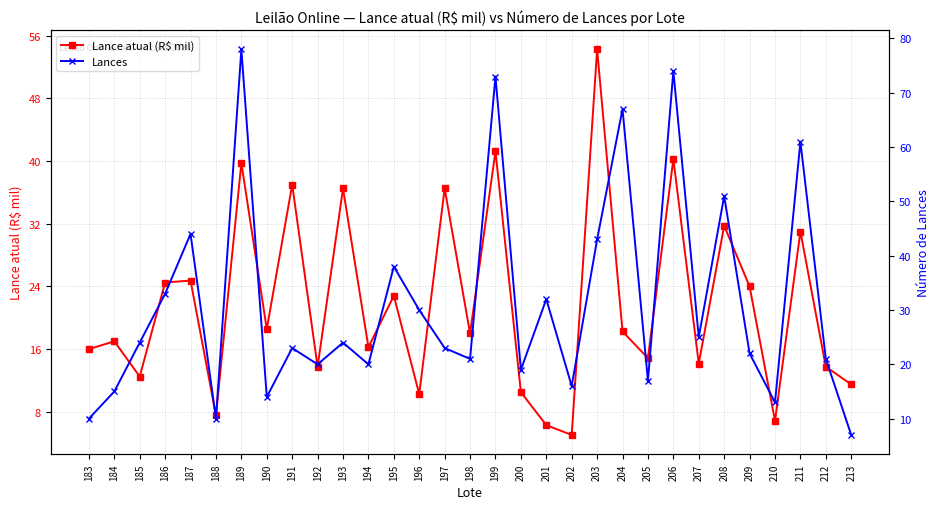

How many values in the Lance atual (R$ mil) series are below 18?

15